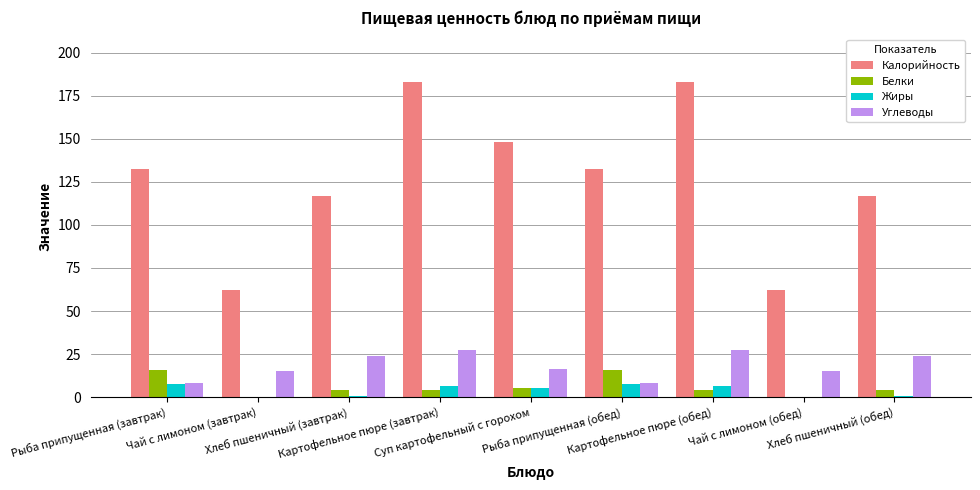

What is the greatest value displayed?

183.0